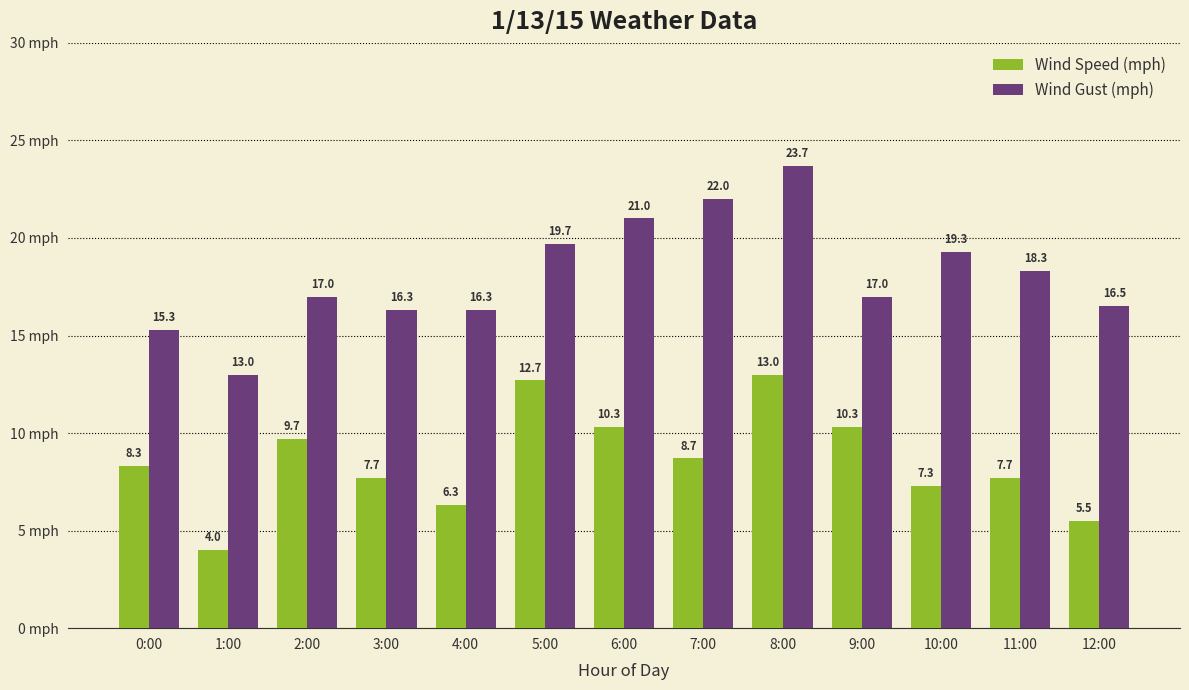

What is the label of the 2nd bar from the left?

1:00